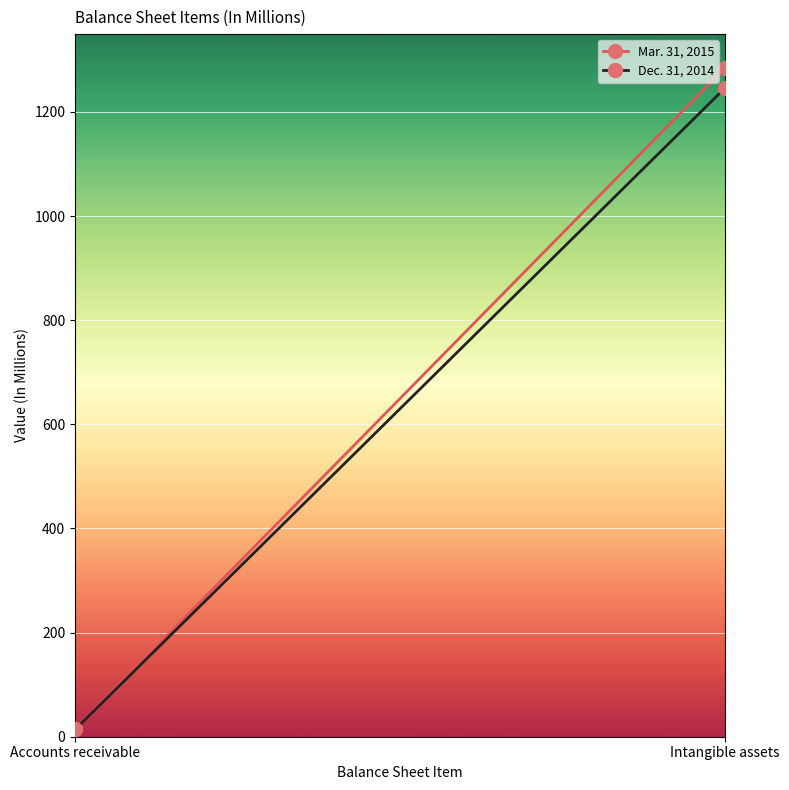

True or false: Dec. 31, 2014 has a value of 13.9 at Accounts receivable.

True